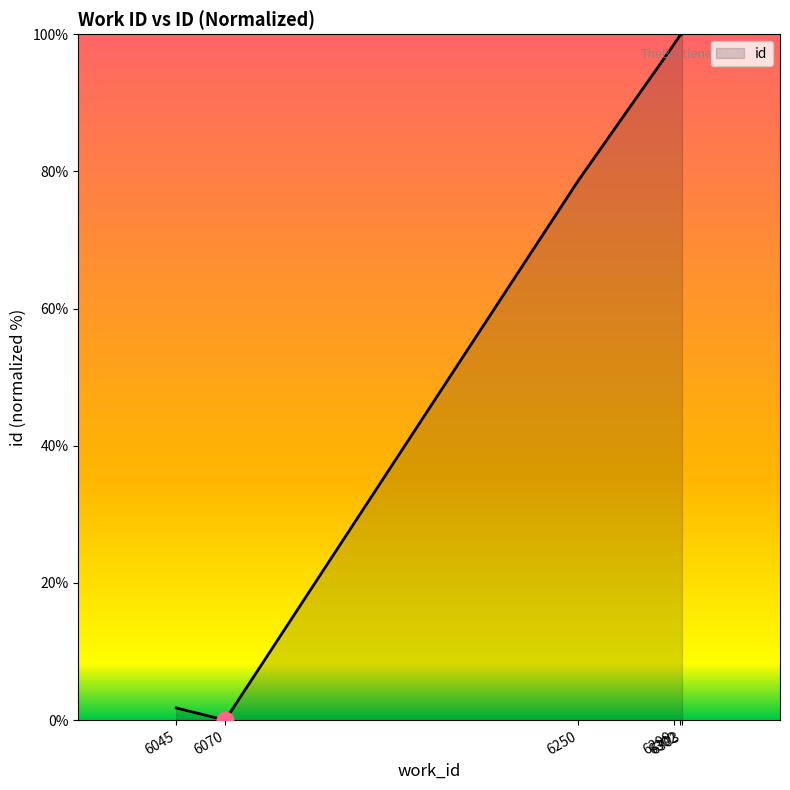

What is the maximum value shown in the chart?

100.0